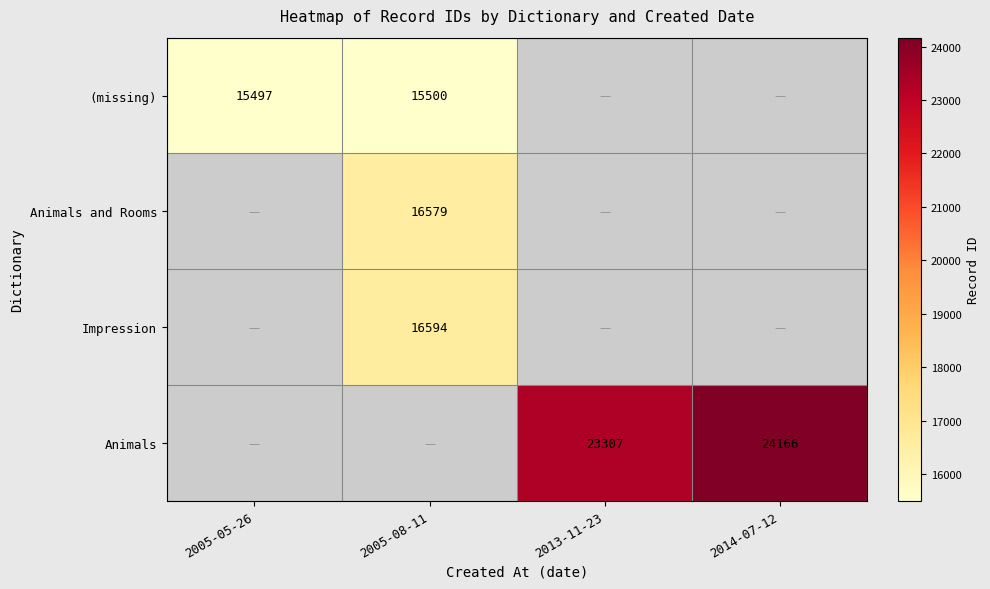

At how many categories does at least one series exceed 18448?

2